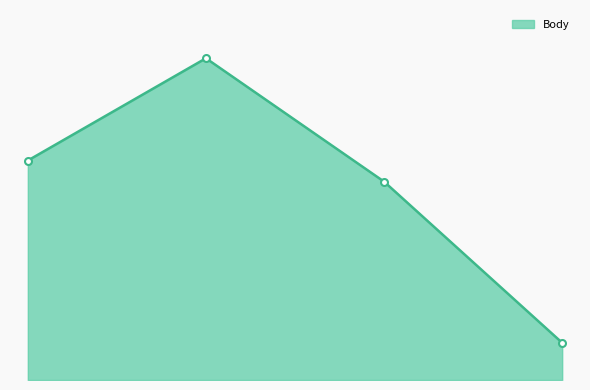

True or false: there are more than 2 points higher than both neighbors.

False